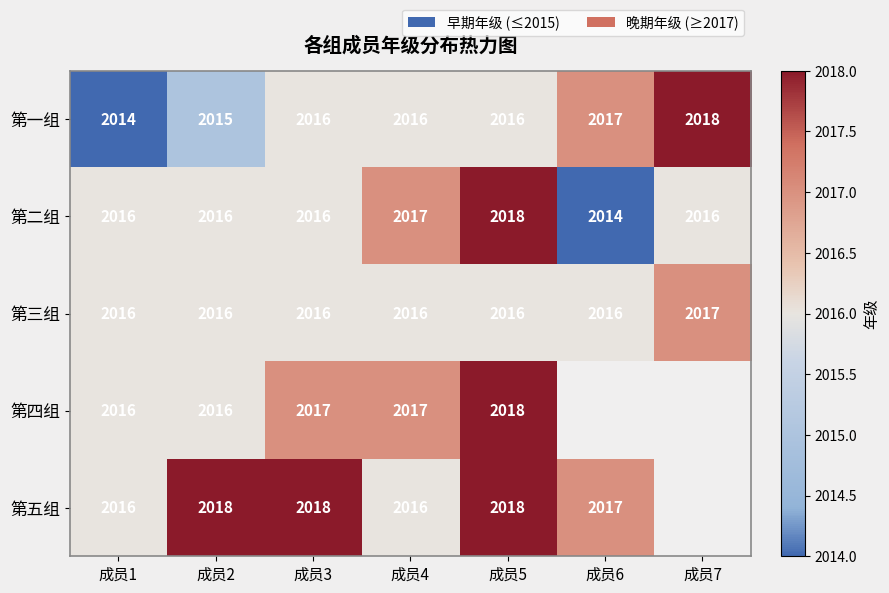

What is the greatest value displayed?

2018.0